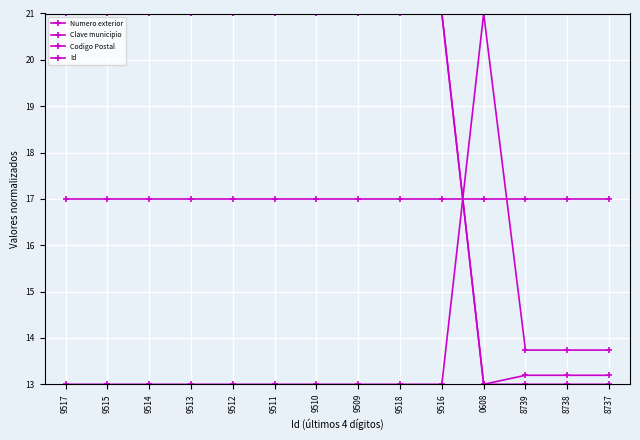

Which series ends up on top after the final intersection of Clave municipio and Id?

Clave municipio